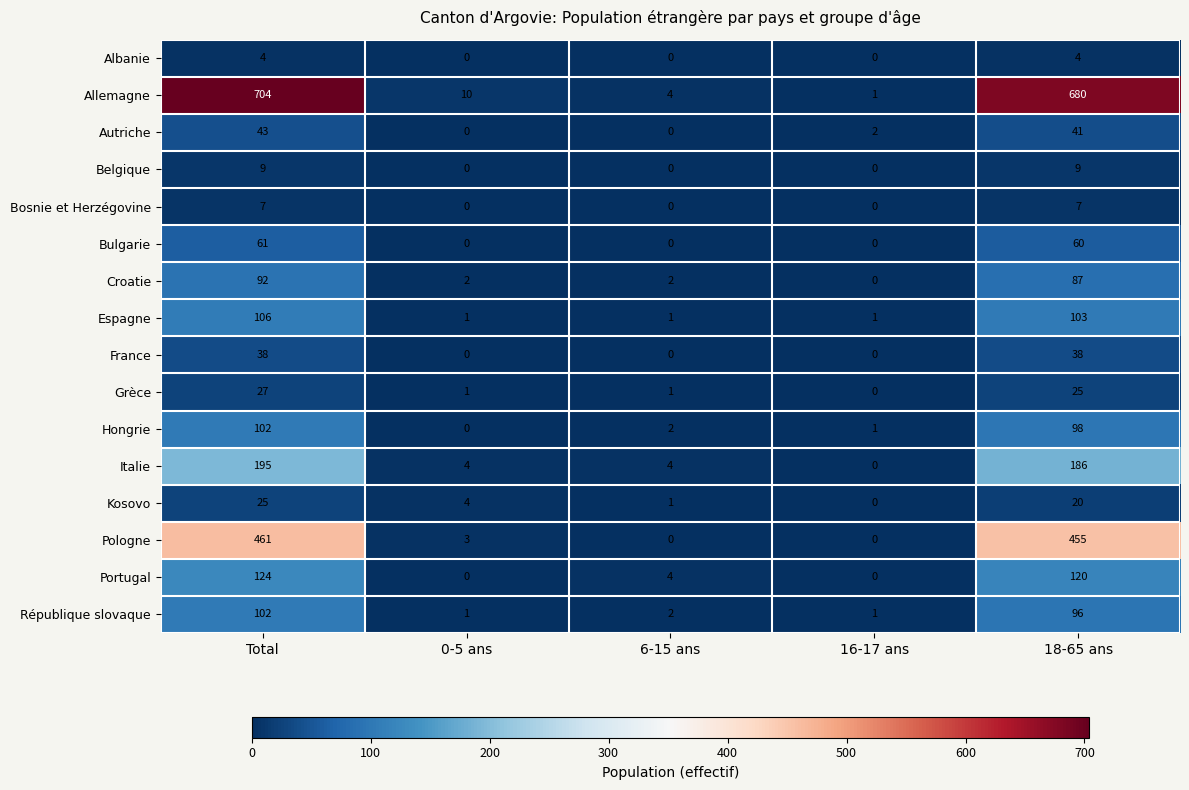

At 18-65 ans, list the series in order from smallest to largest.

Albanie, Bosnie et Herzégovine, Belgique, Kosovo, Grèce, France, Autriche, Bulgarie, Croatie, République slovaque, Hongrie, Espagne, Portugal, Italie, Pologne, Allemagne